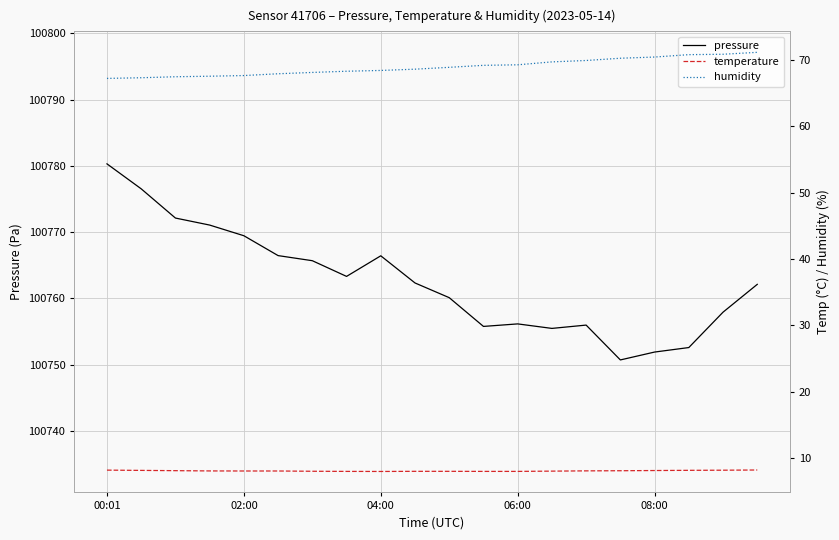

How many data points in pressure are less than 100762?

9